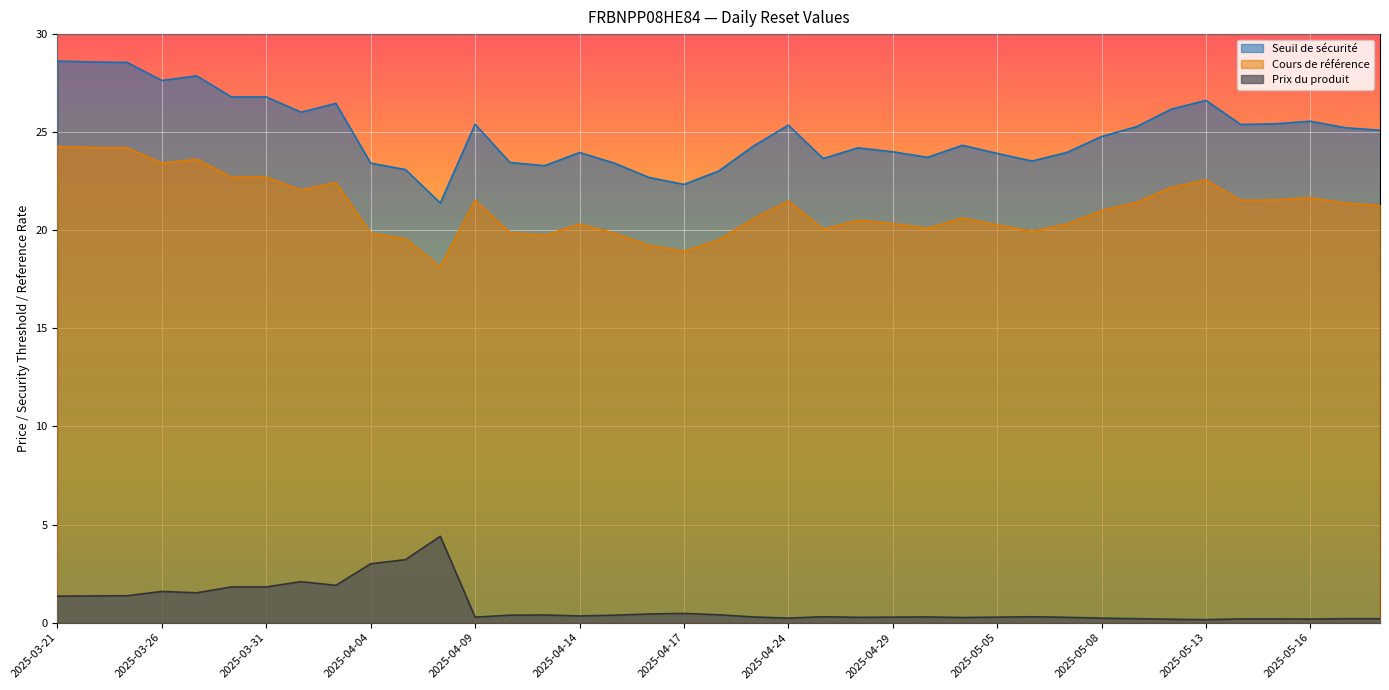

True or false: Prix du produit and Seuil de sécurité intersect in this chart.

False